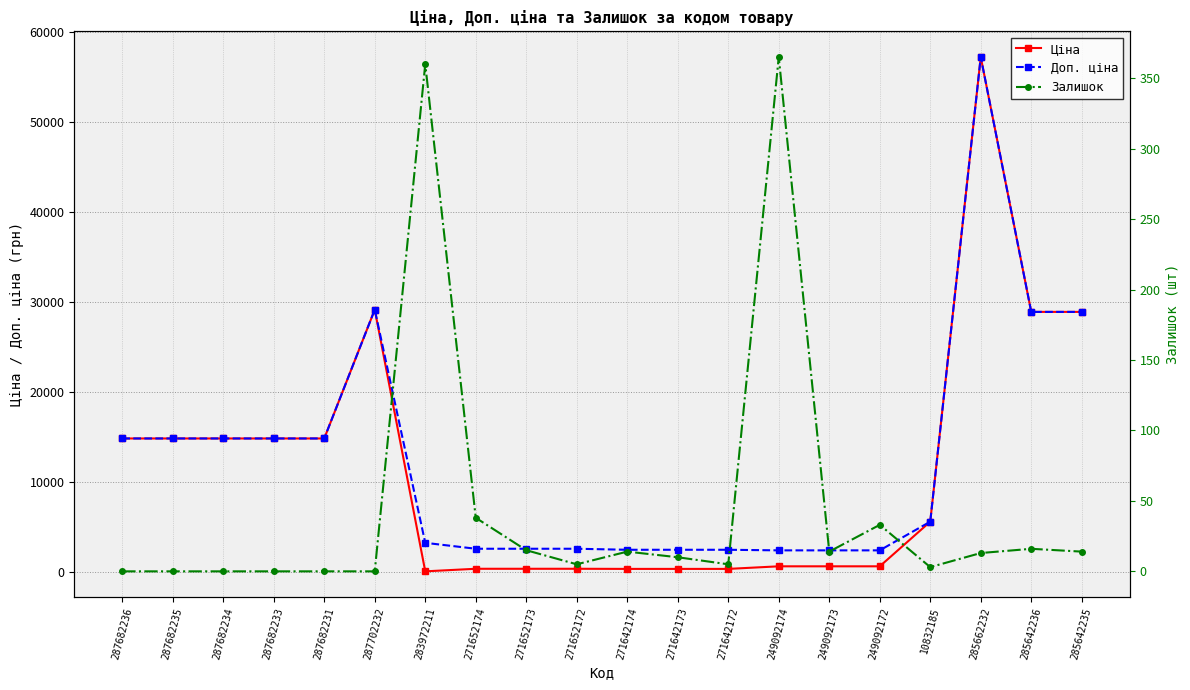

Reading left to right, transcribe all the data shown in this chart.

Ціна: 287682236=14817.6	287682235=14817.6	287682234=14817.6	287682233=14817.6	287682231=14817.6	287702232=29152.3	283972211=32.0	271652174=318.3	271652173=318.3	271652172=318.3	271642174=304.1	271642173=304.1	271642172=304.1	249092174=591.6	249092173=591.6	249092172=591.6	10832185=5560.3	285662232=57258.0	285642236=28901.7	285642235=28901.7
Доп. ціна: 287682236=14817.6	287682235=14817.6	287682234=14817.6	287682233=14817.6	287682231=14817.6	287702232=29152.3	283972211=3205.0	271652174=2546.4	271652173=2546.4	271652172=2546.4	271642174=2432.8	271642173=2432.8	271642172=2432.8	249092174=2366.5	249092173=2366.5	249092172=2366.5	10832185=5560.3	285662232=57258.0	285642236=28901.7	285642235=28901.7
Залишок: 287682236=0.0	287682235=0.0	287682234=0.0	287682233=0.0	287682231=0.0	287702232=0.0	283972211=360.0	271652174=38.0	271652173=15.0	271652172=5.0	271642174=14.0	271642173=10.0	271642172=5.0	249092174=365.0	249092173=14.0	249092172=33.0	10832185=3.0	285662232=13.0	285642236=16.0	285642235=14.0